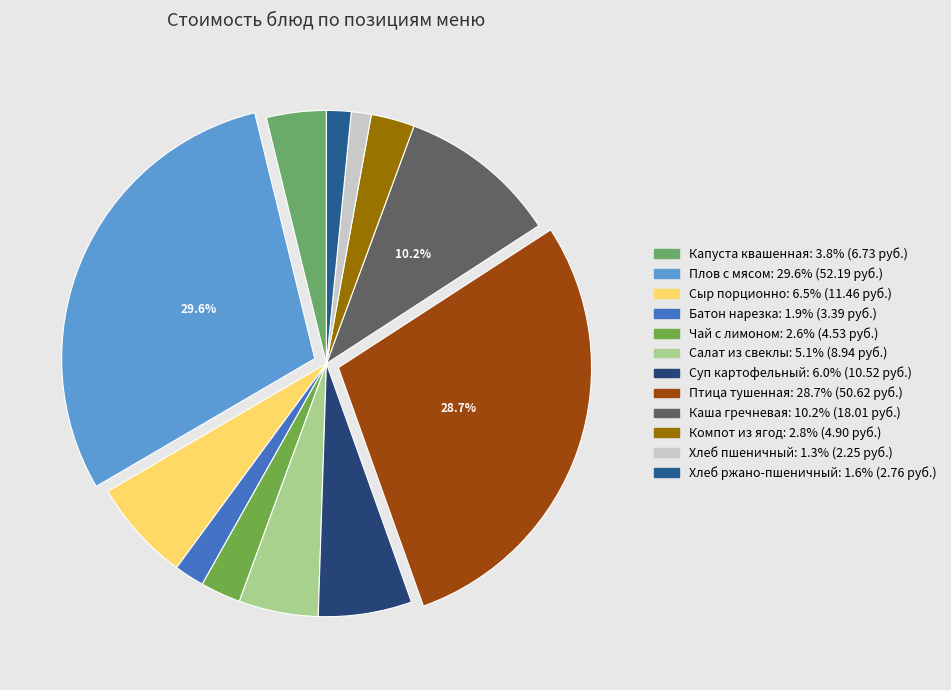

Count the number of slices in the pie.

12